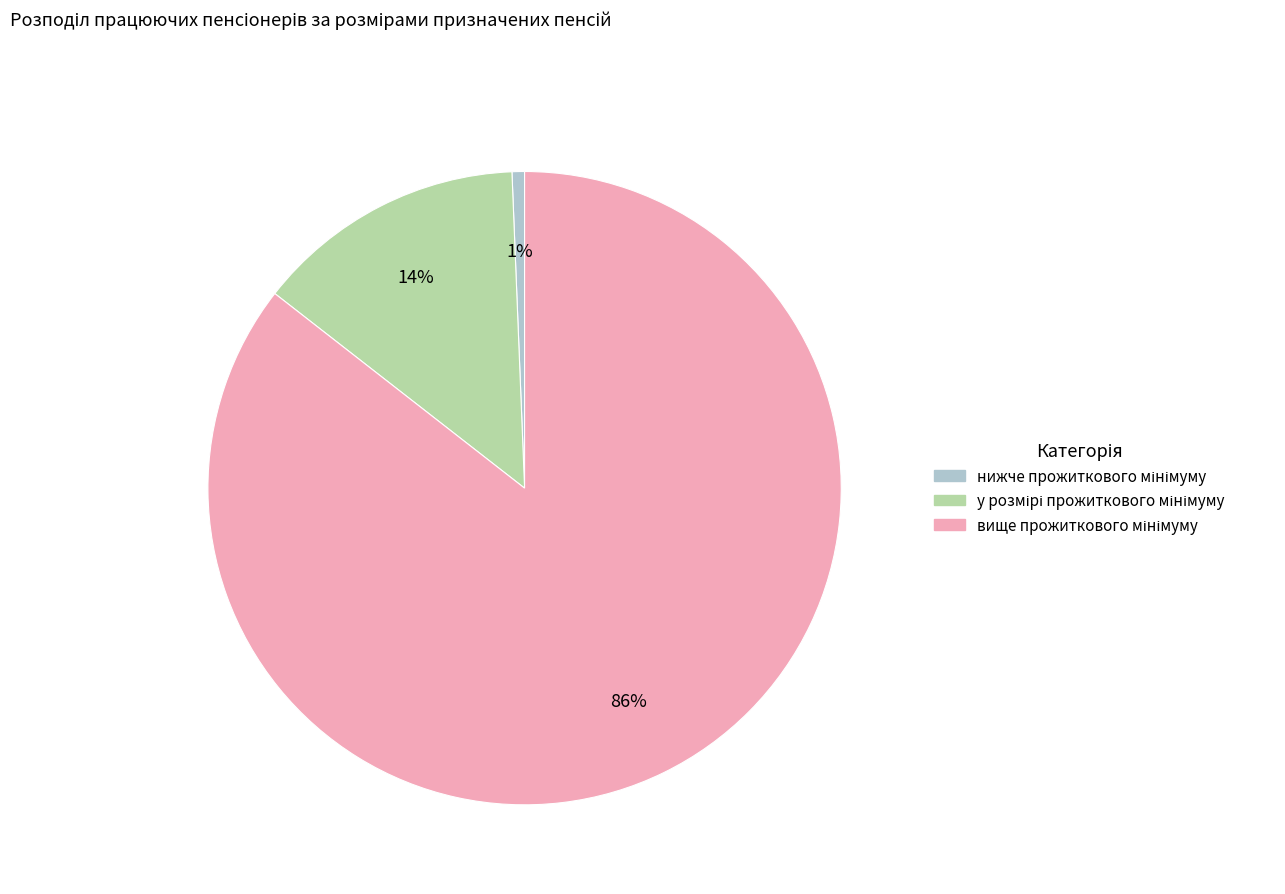

Is there a majority slice in this chart?

Yes